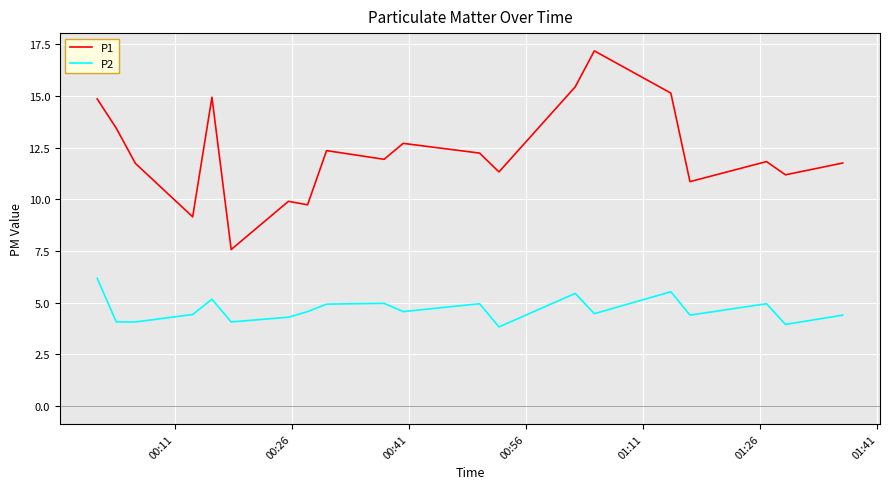

Which series has the largest total across all categories?

P1